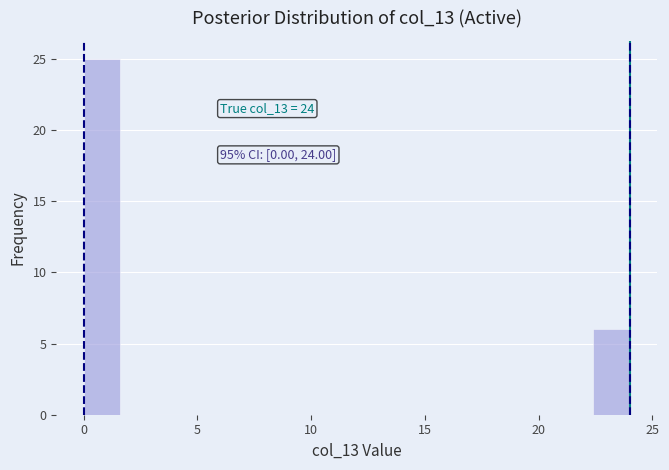

Around what value on the x-axis is the tallest bar? Give the approximate position of its centre, as read against the axis.

1.0